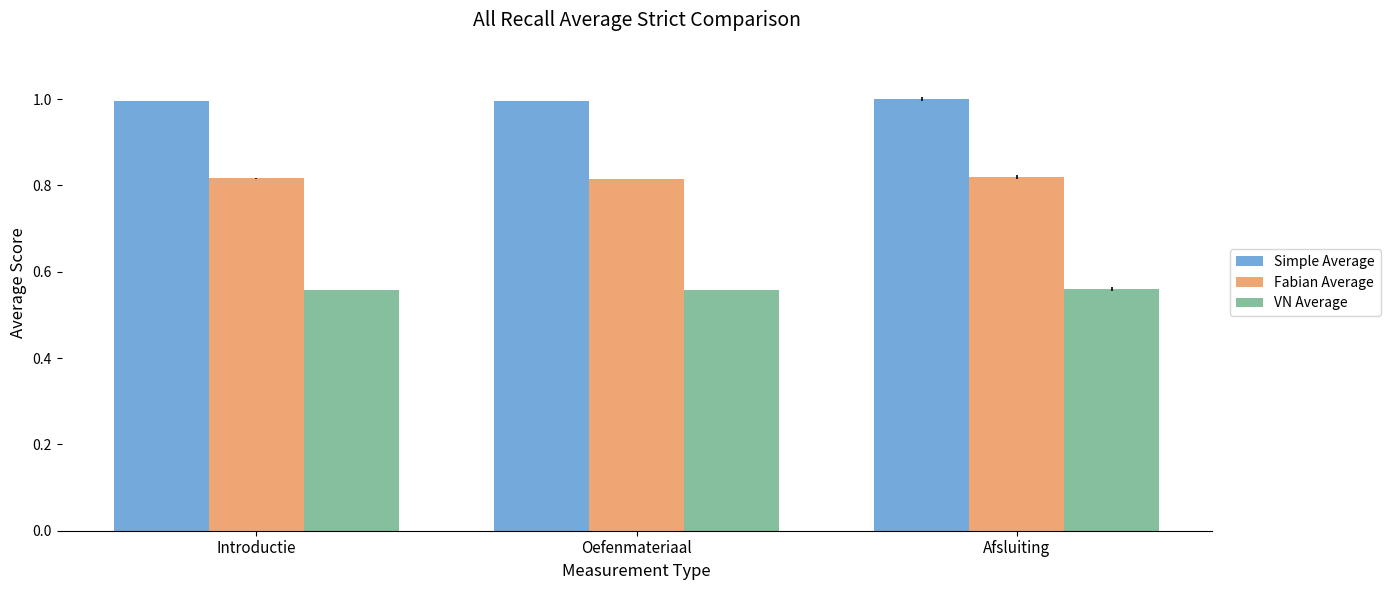

What are all the series names shown in the legend?

Simple Average, Fabian Average, VN Average